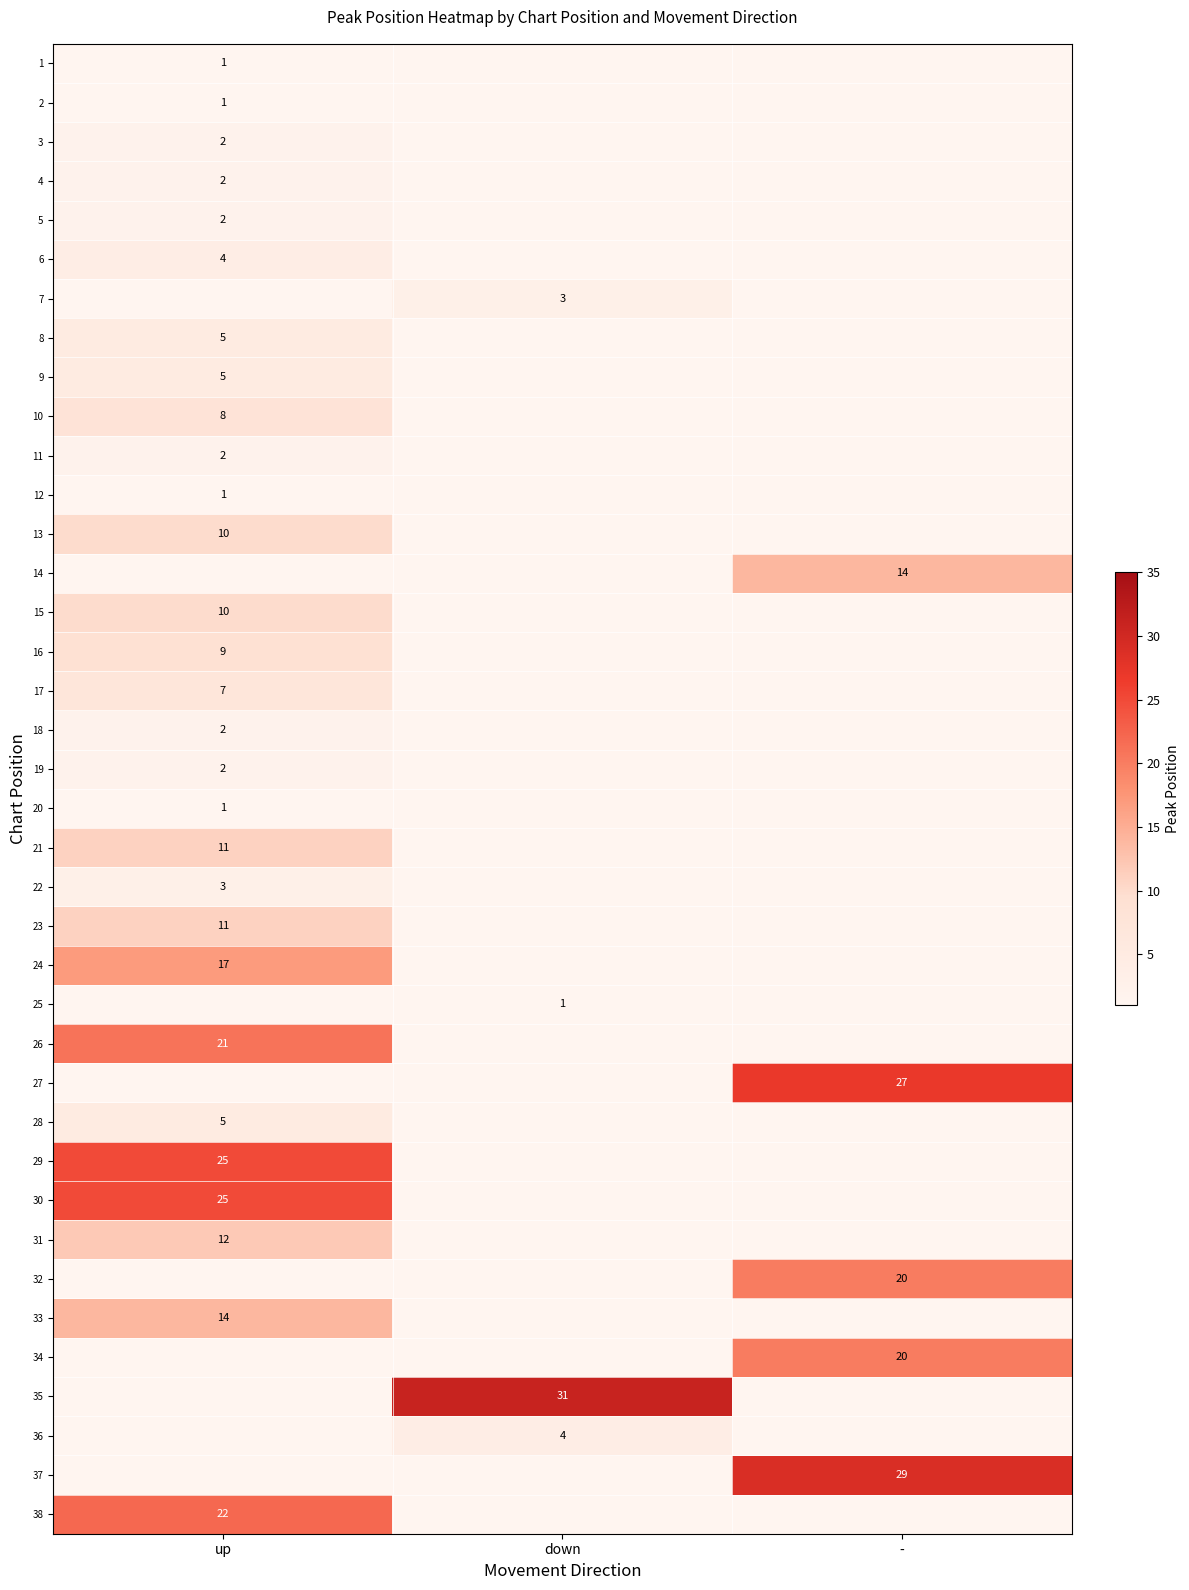

What is the minimum value shown in the chart?

1.0